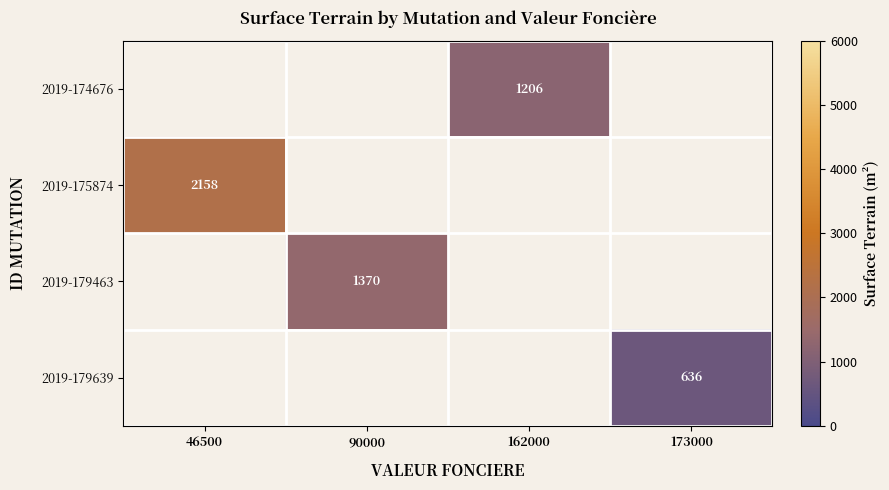

The 2019-179639 series shows 209 at 173000. True or false?

False